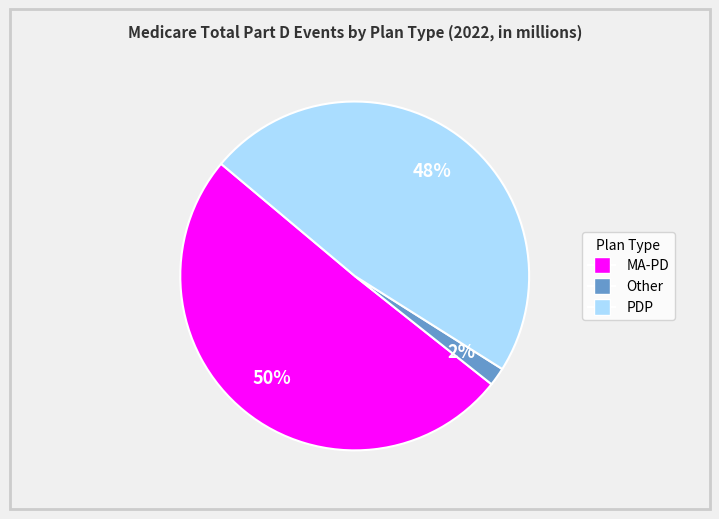

To the nearest percent, what is the average slice percentage?

33%